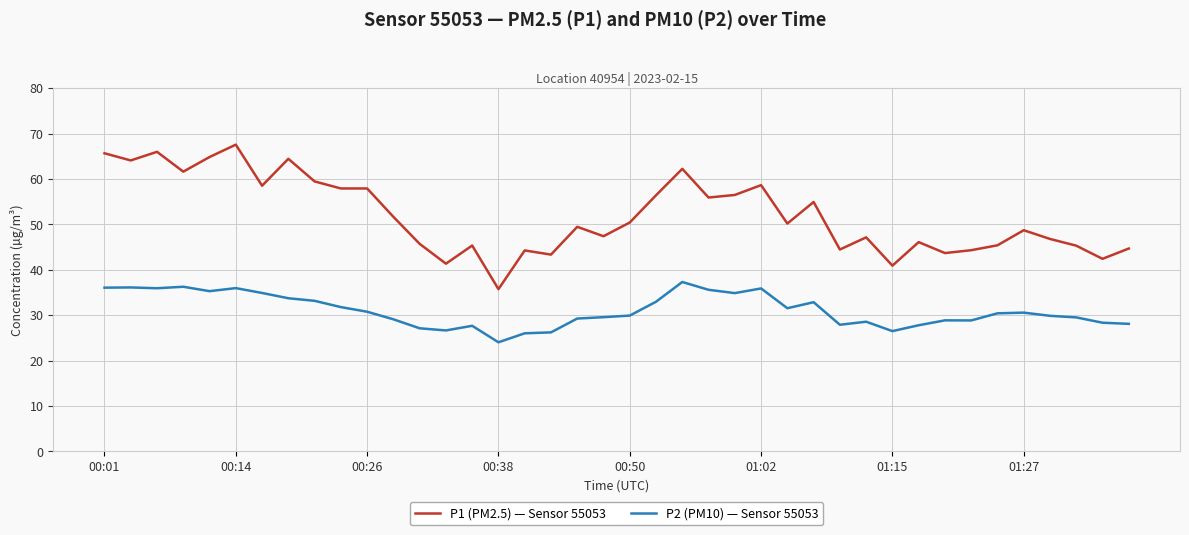

What is the minimum value for P1 (PM2.5) — Sensor 55053?

35.7